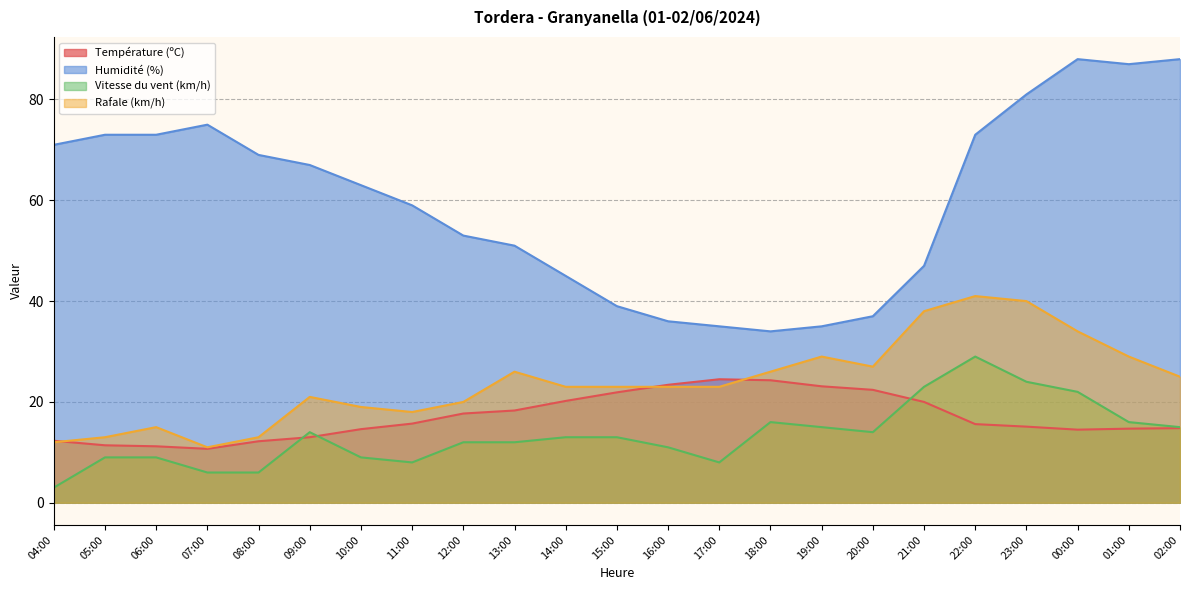

Count the number of categories in the chart.

23